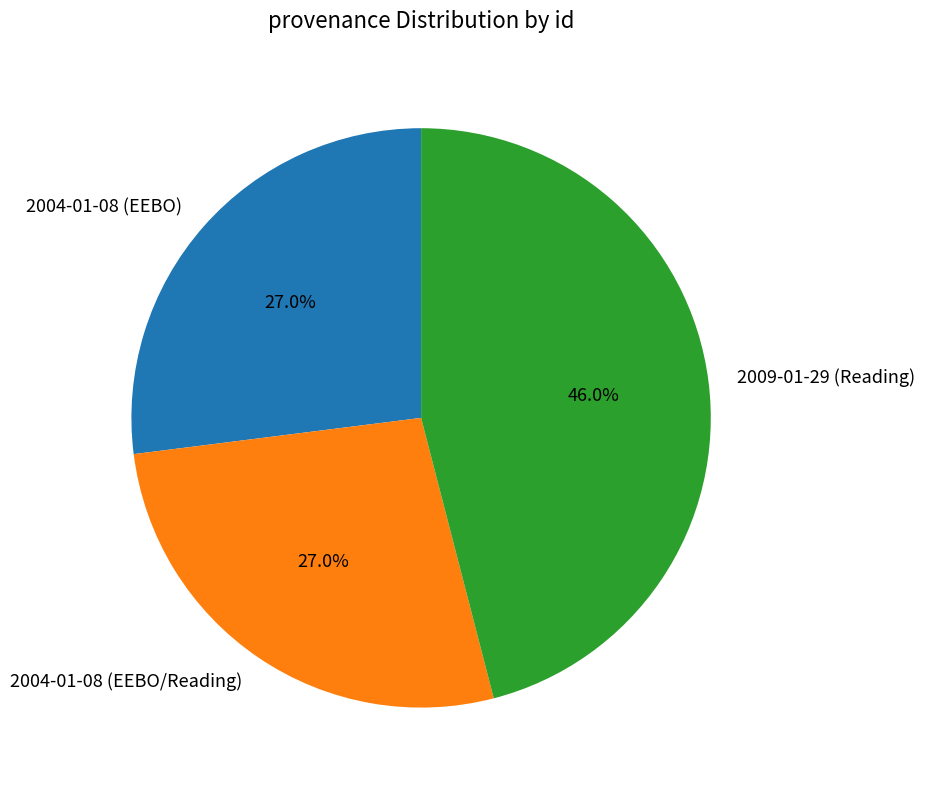

How many slices are in this pie chart?

3